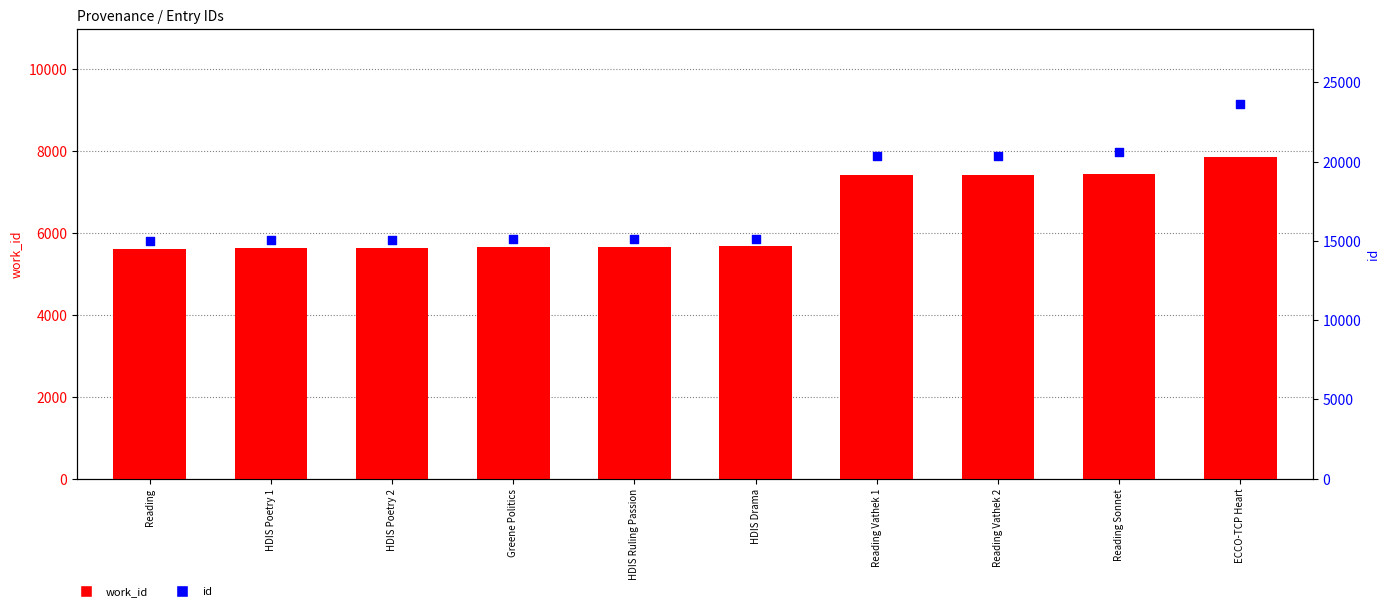

Which series has the largest total across all categories?

id